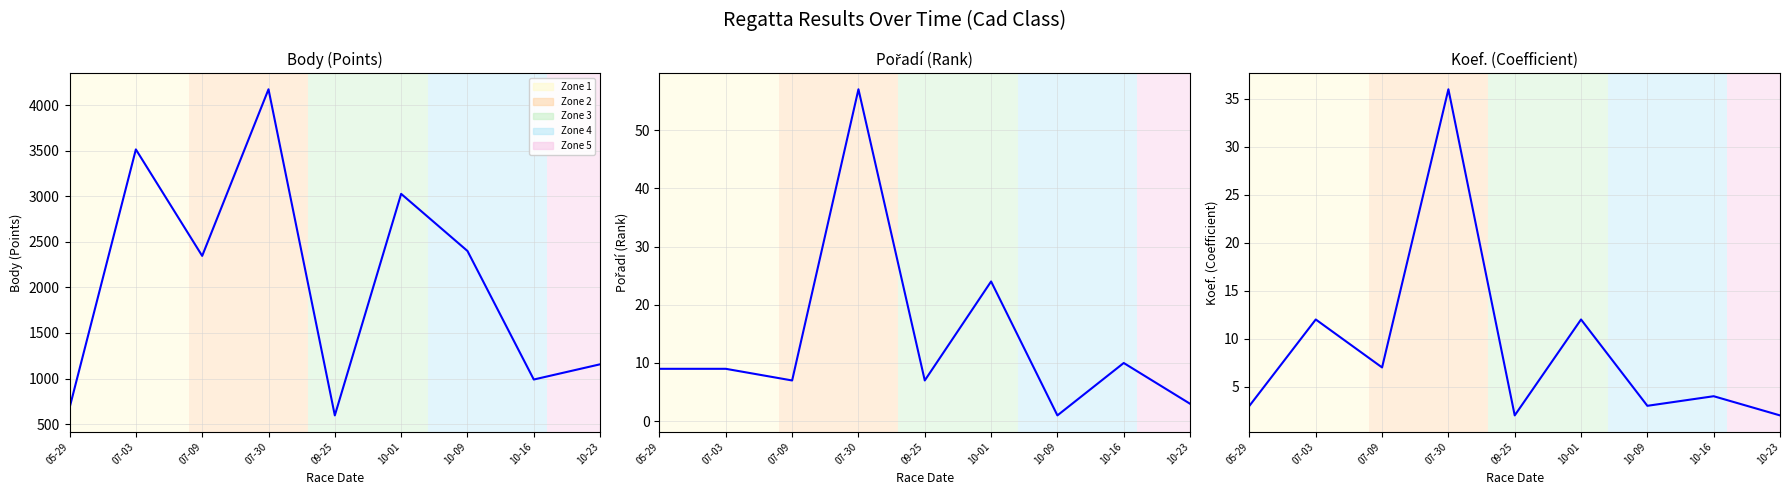

What is the difference between the highest and lowest values at 05-29?

675